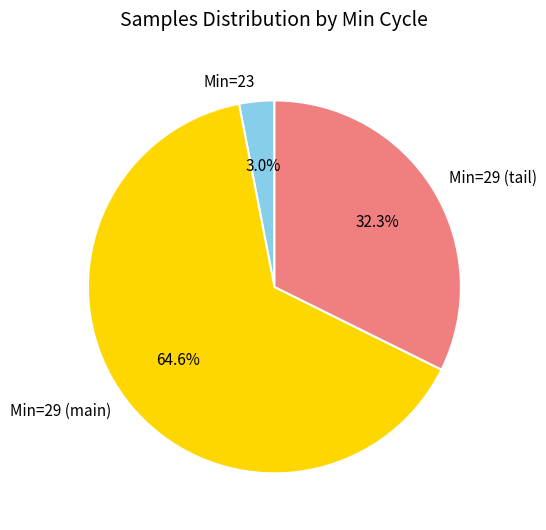

Is there any slice that represents more than half of the pie?

Yes